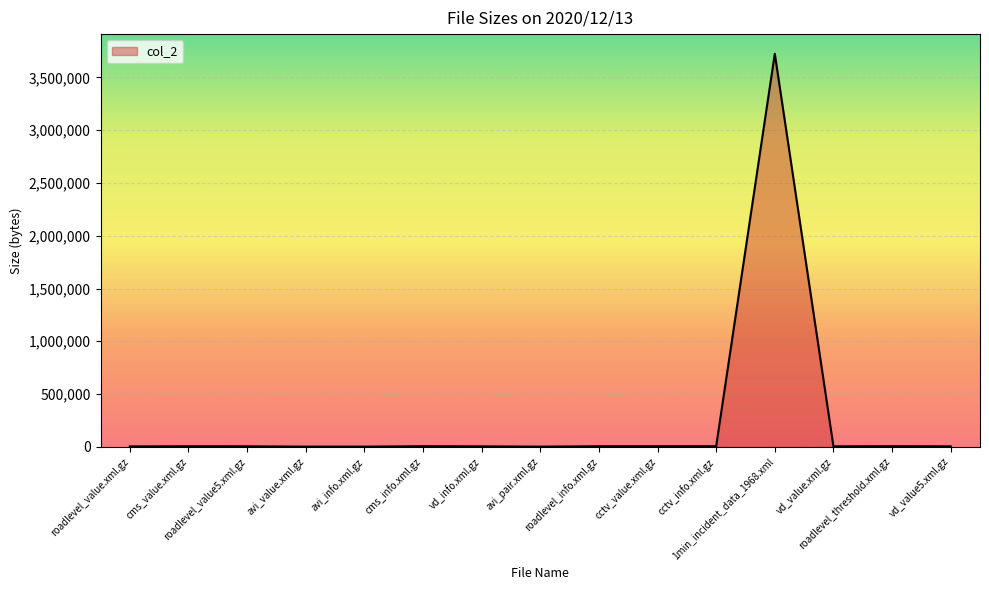

What is the greatest value displayed?

3724259